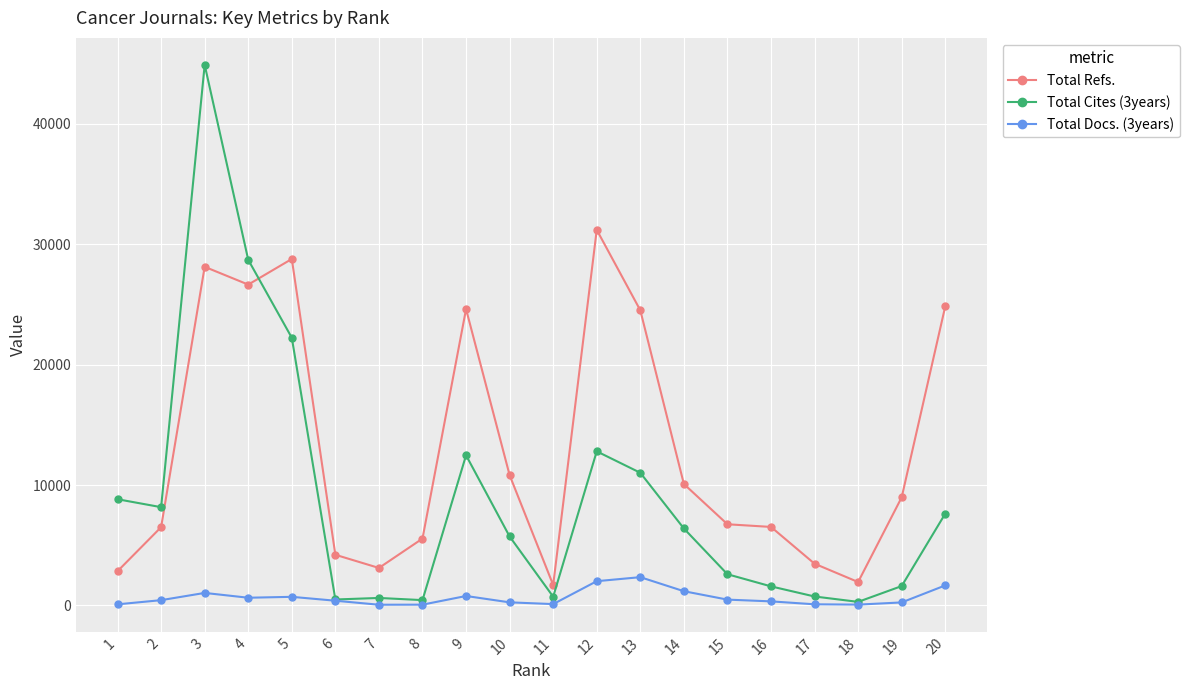

List the series in order of their peak value, highest first.

Total Cites (3years), Total Refs., Total Docs. (3years)